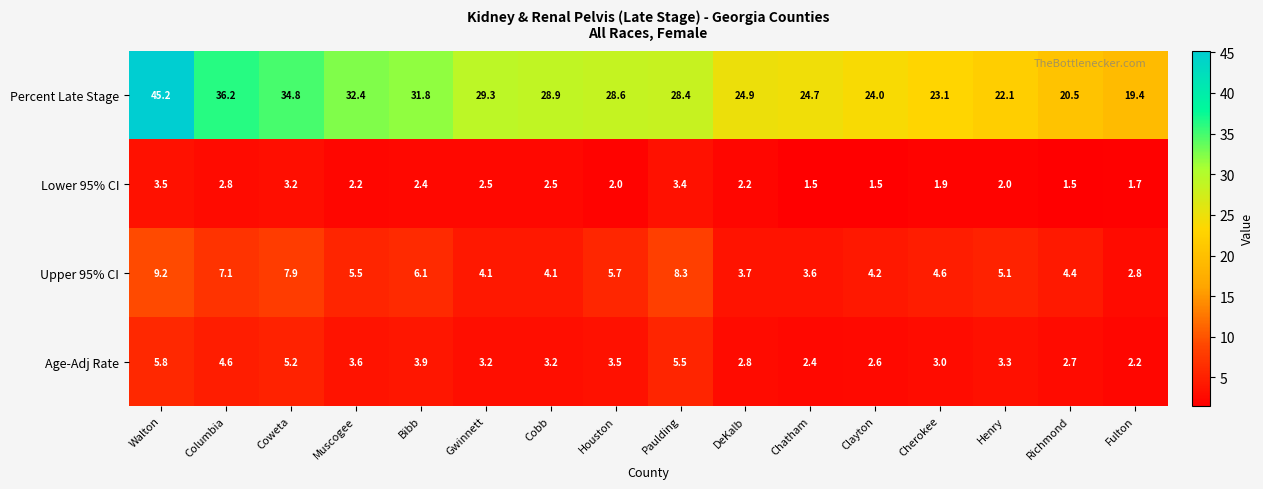

True or false: Upper 95% CI has a value of 7.0 at Richmond.

False